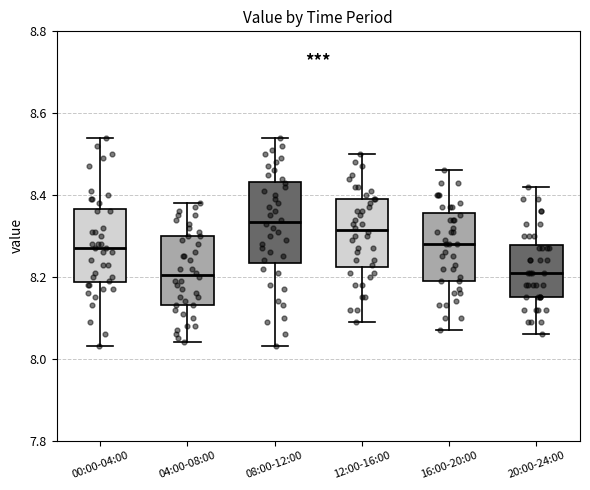

Where does the lower whisker of the box for 12:00-16:00 end on the y-axis? The values are not printed on the chart, so give them approximately, as read against the axis.

8.10